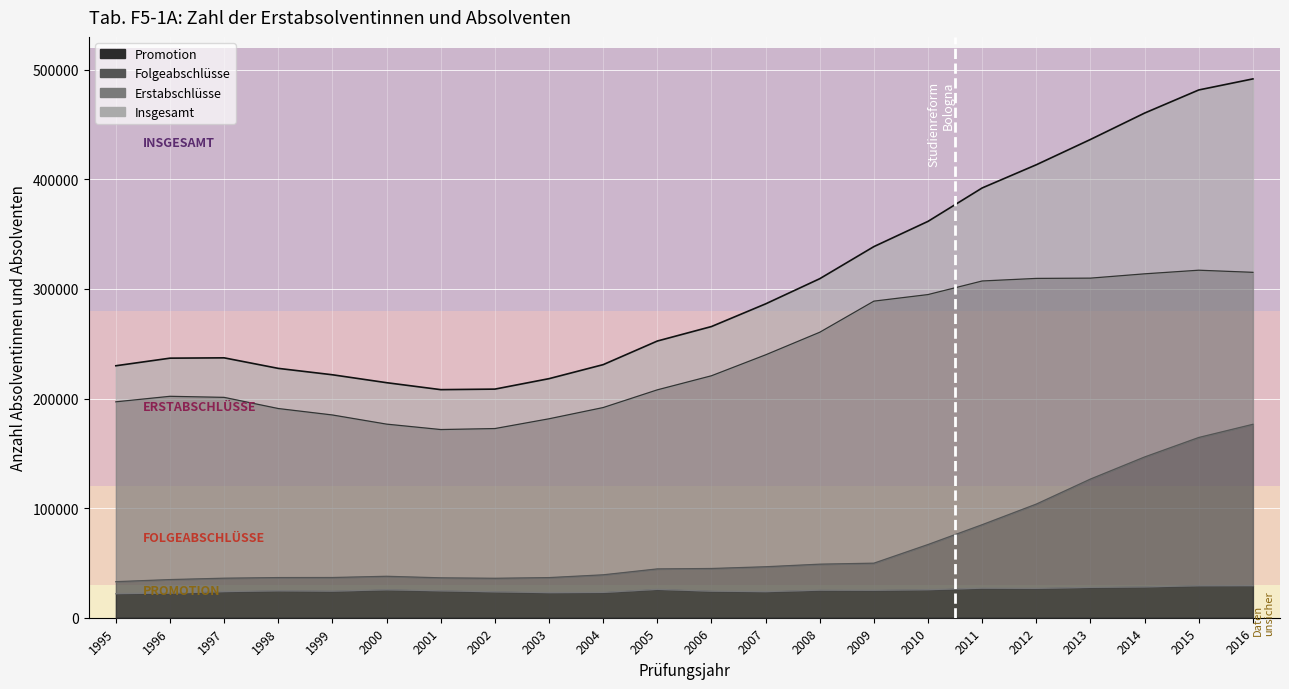

At which category is the sum across all series the highest?

2016